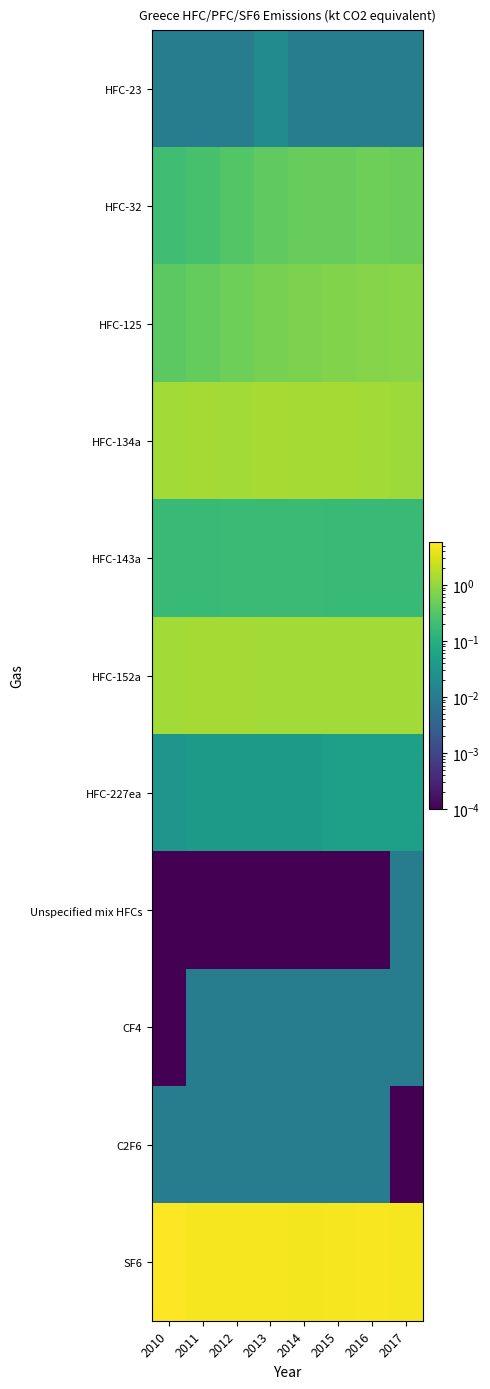

Reading left to right, transcribe all the data shown in this chart.

HFC-23: 2010=0.0	2011=0.0	2012=0.0	2013=0.0	2014=0.0	2015=0.0	2016=0.0	2017=0.0
HFC-32: 2010=0.2	2011=0.2	2012=0.3	2013=0.4	2014=0.5	2015=0.5	2016=0.5	2017=0.5
HFC-125: 2010=0.4	2011=0.4	2012=0.5	2013=0.6	2014=0.7	2015=0.7	2016=0.8	2017=0.8
HFC-134a: 2010=1.3	2011=1.3	2012=1.3	2013=1.4	2014=1.3	2015=1.3	2016=1.3	2017=1.2
HFC-143a: 2010=0.2	2011=0.2	2012=0.2	2013=0.2	2014=0.2	2015=0.2	2016=0.2	2017=0.2
HFC-152a: 2010=1.3	2011=1.3	2012=1.4	2013=1.3	2014=1.3	2015=1.3	2016=1.3	2017=1.3
HFC-227ea: 2010=0.0	2011=0.0	2012=0.0	2013=0.0	2014=0.0	2015=0.1	2016=0.1	2017=0.1
Unspecified mix HFCs: 2010=0.0	2011=0.0	2012=0.0	2013=0.0	2014=0.0	2015=0.0	2016=0.0	2017=0.0
CF4: 2010=0.0	2011=0.0	2012=0.0	2013=0.0	2014=0.0	2015=0.0	2016=0.0	2017=0.0
C2F6: 2010=0.0	2011=0.0	2012=0.0	2013=0.0	2014=0.0	2015=0.0	2016=0.0	2017=0.0
SF6: 2010=5.9	2011=5.1	2012=5.0	2013=5.2	2014=4.9	2015=5.1	2016=5.2	2017=5.0